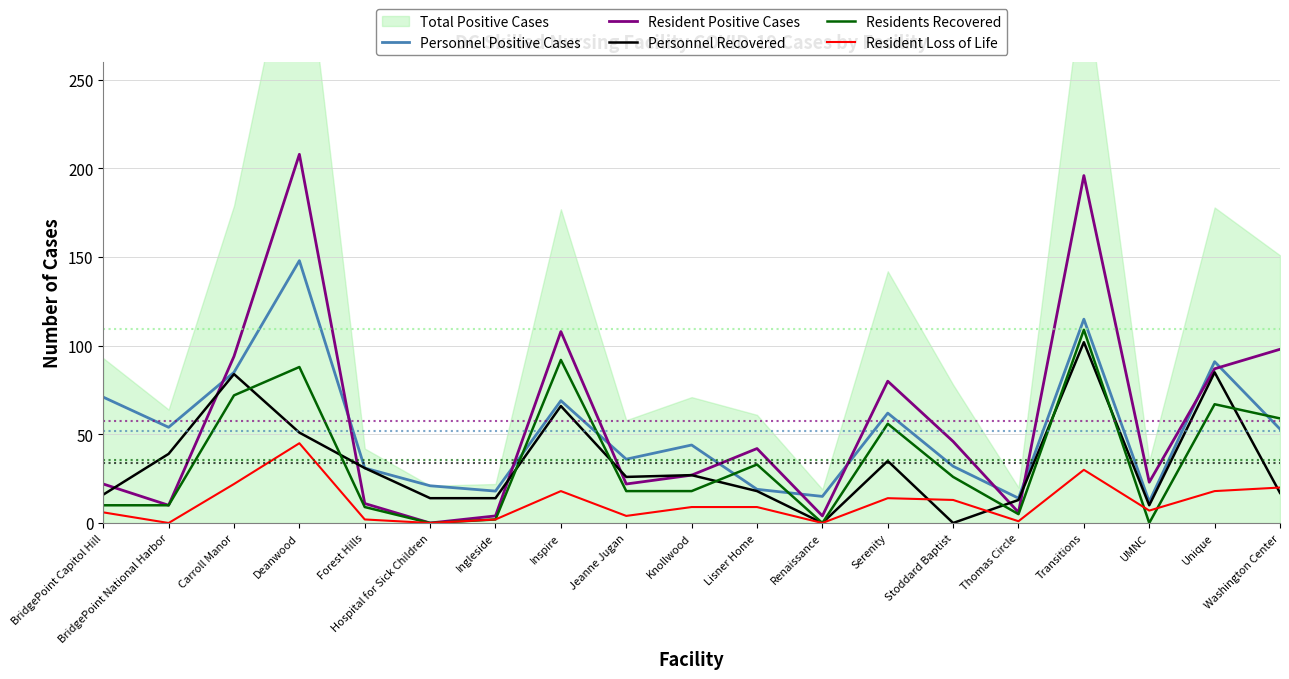

Which series changed the most between BridgePoint National Harbor and Forest Hills?

Personnel Positive Cases